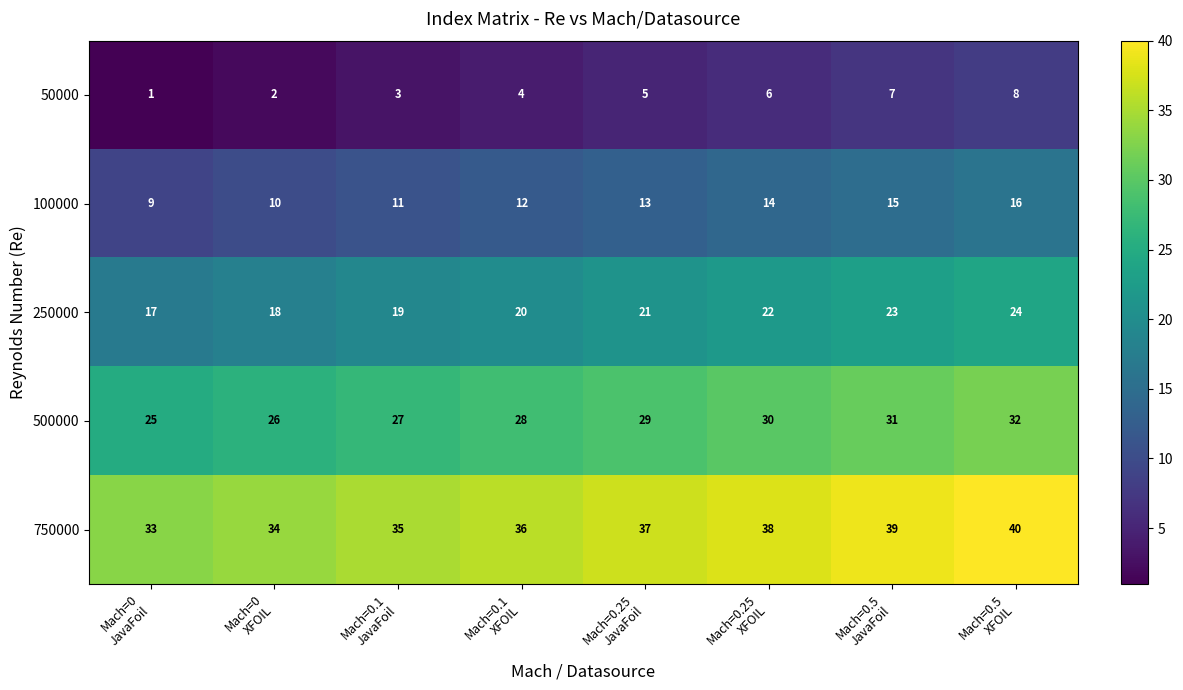

At which category is the sum across all series the highest?

Mach=0.5
XFOIL